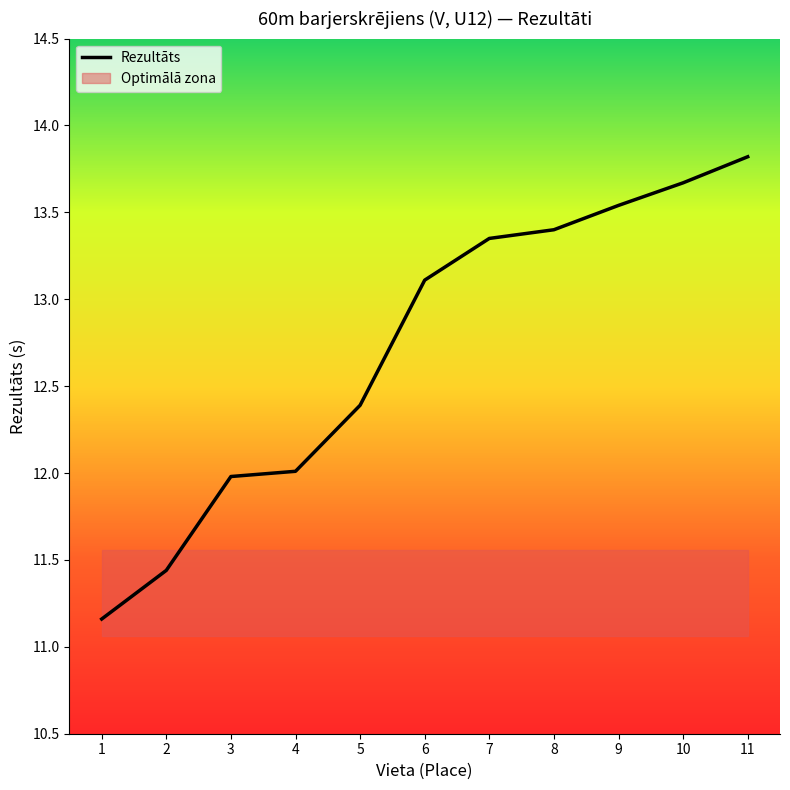

What is the value of the 11th point from the left?

13.8